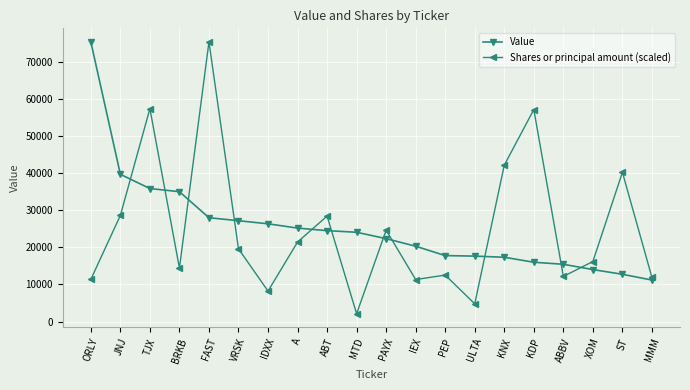

What is the label of the 2nd point from the left?

JNJ